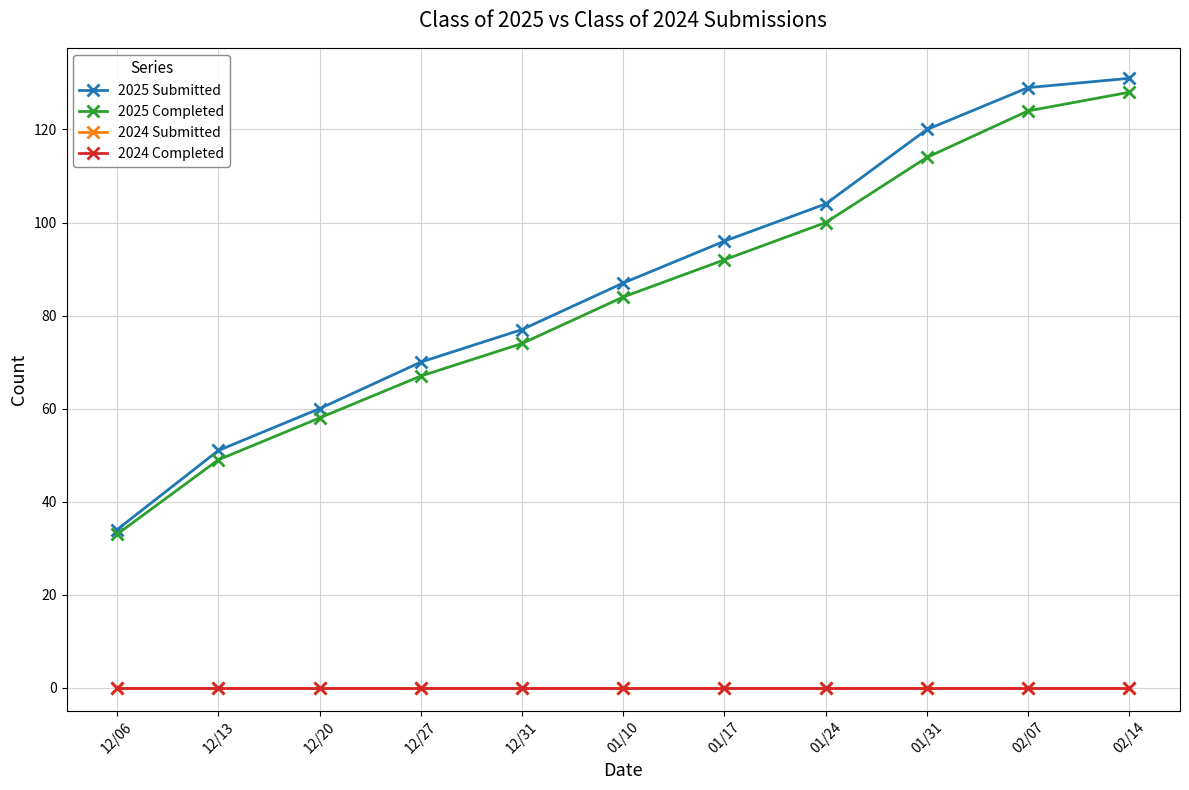

How many lines are shown in the chart?

4